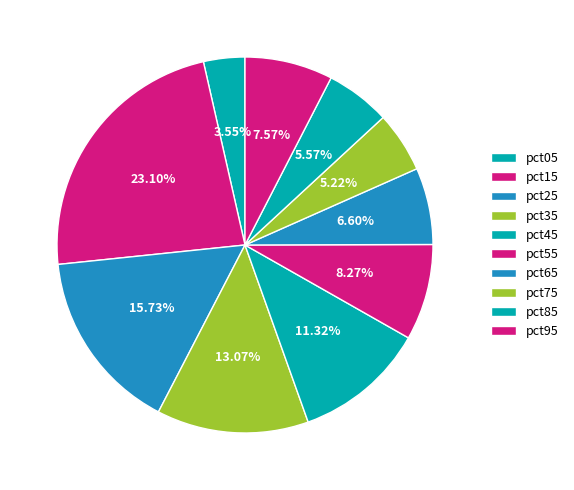

How many segments does this pie chart have?

10